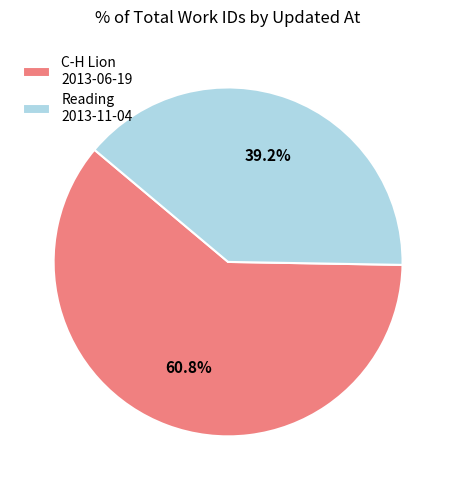

Combined, do Reading 2013-11-04 and C-H Lion 2013-06-19 account for over 50%?

Yes